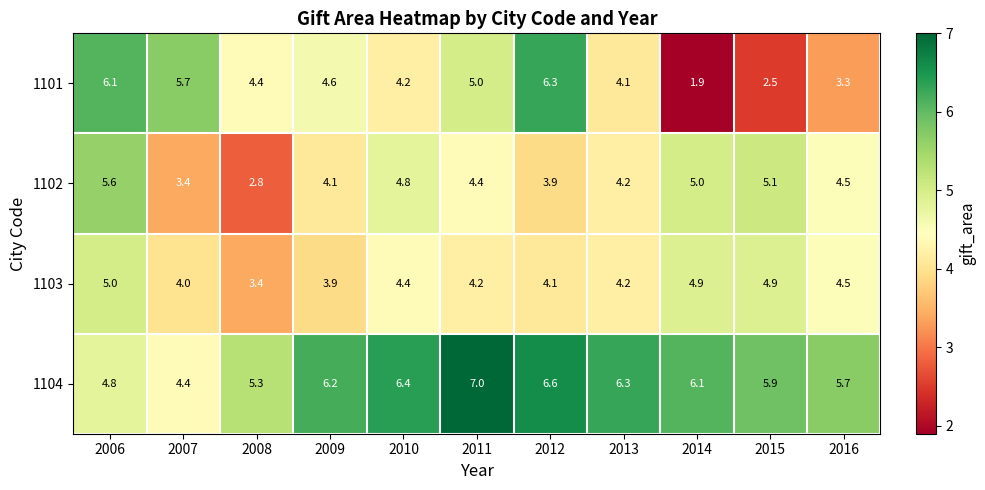

At 2008, list the series in order from smallest to largest.

1102, 1103, 1101, 1104